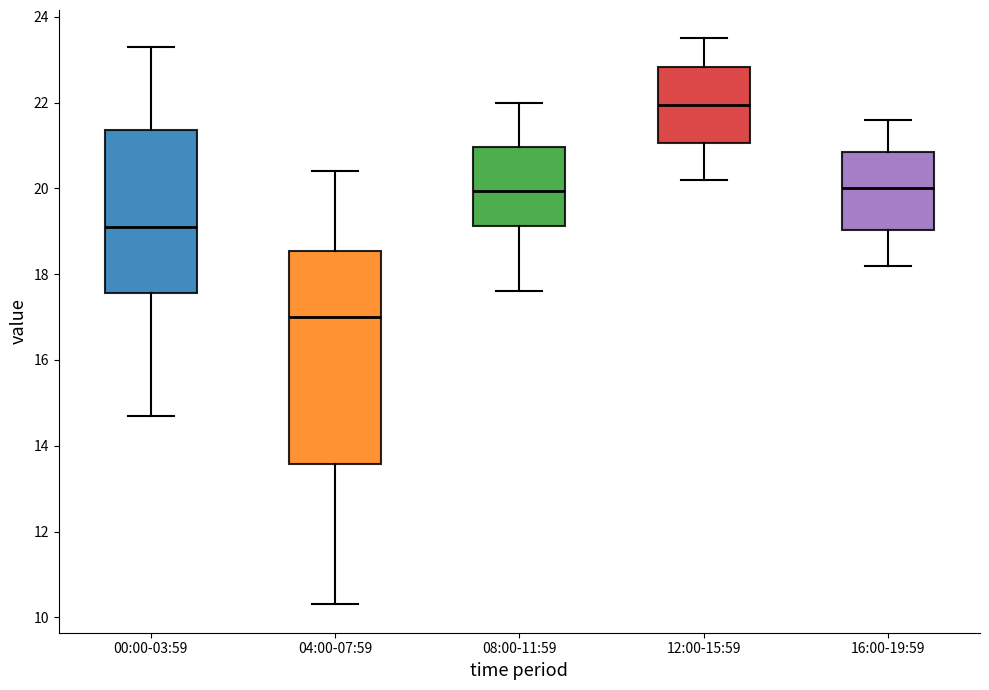

Which box has the highest median line?

12:00-15:59